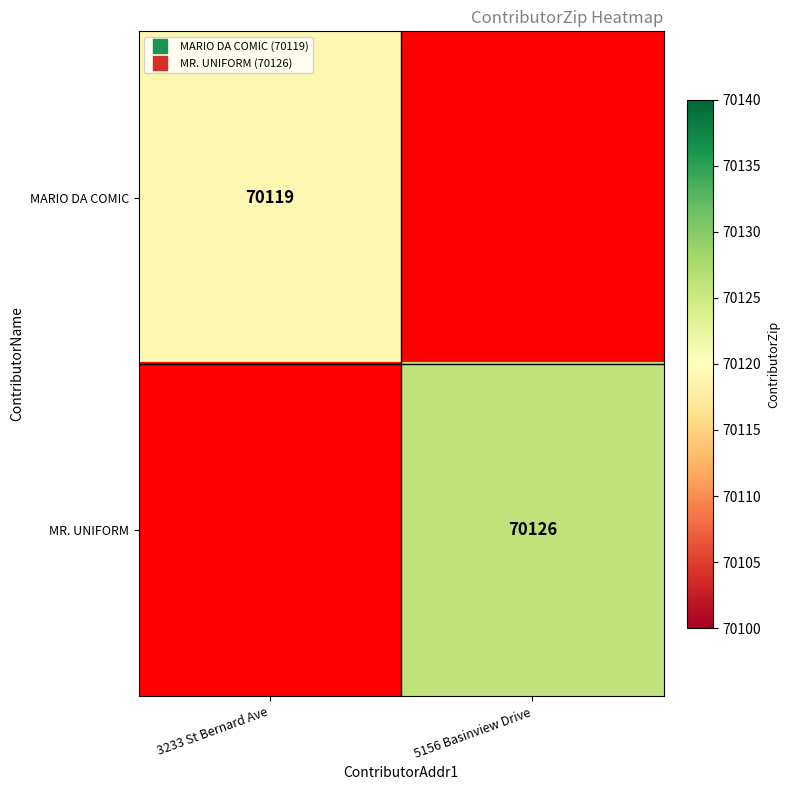

What is the greatest value displayed?

70126.0